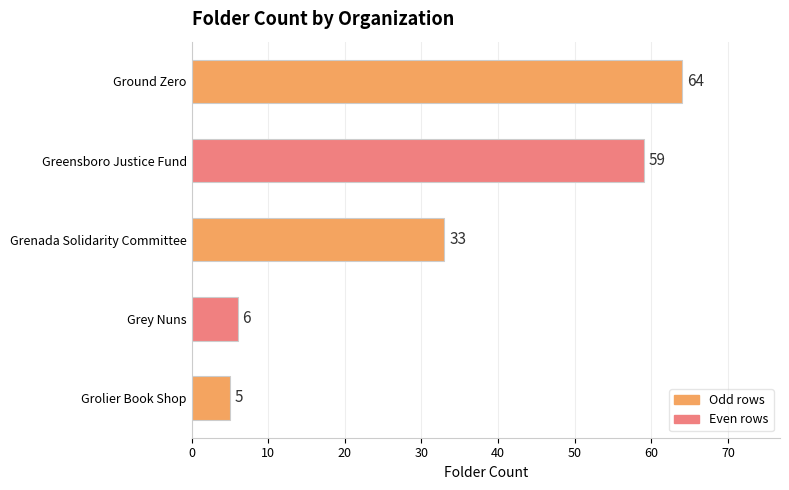

What is the ratio of the value at Ground Zero to the value at Grey Nuns?

10.7